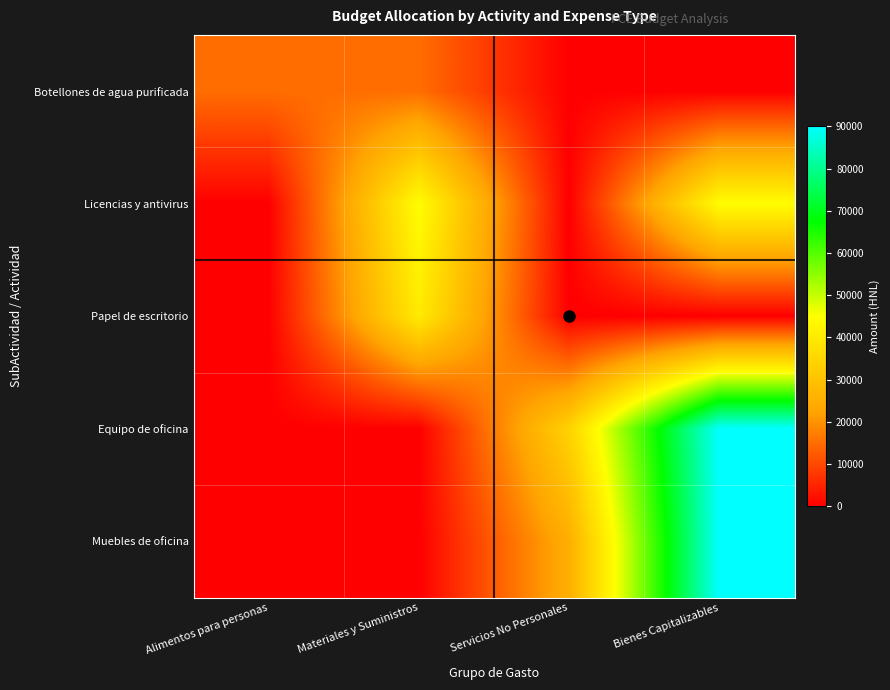

How many categories are shown in the chart?

4